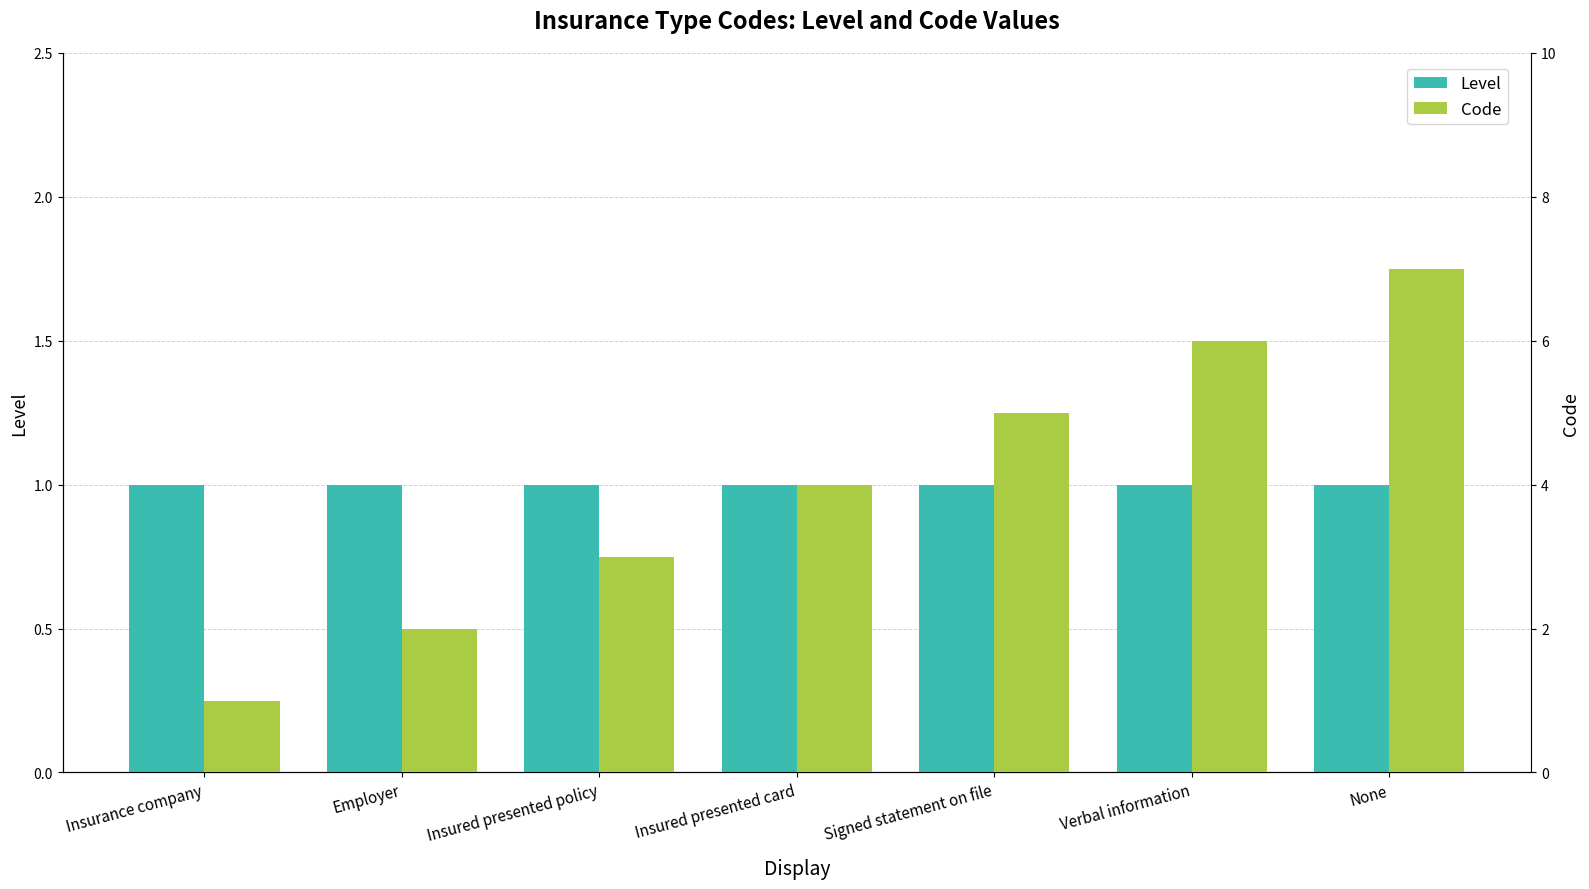

What are all the series names shown in the legend?

Level, Code